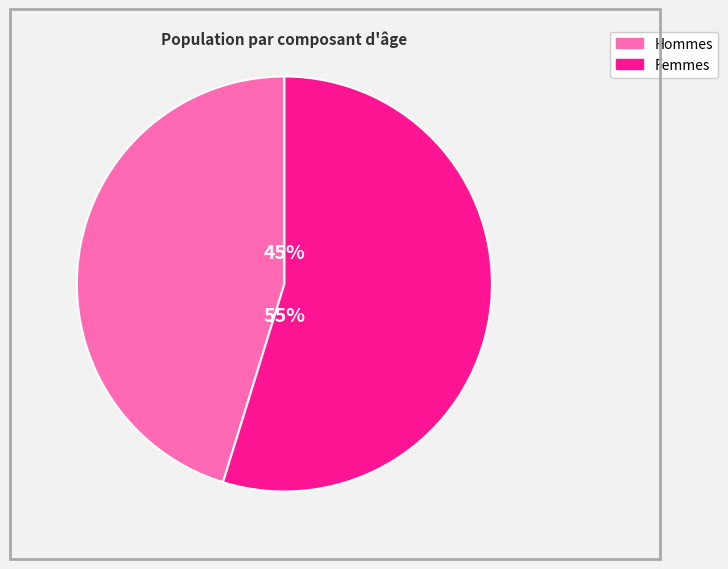

Which has a higher value, Hommes or Femmes?

Femmes